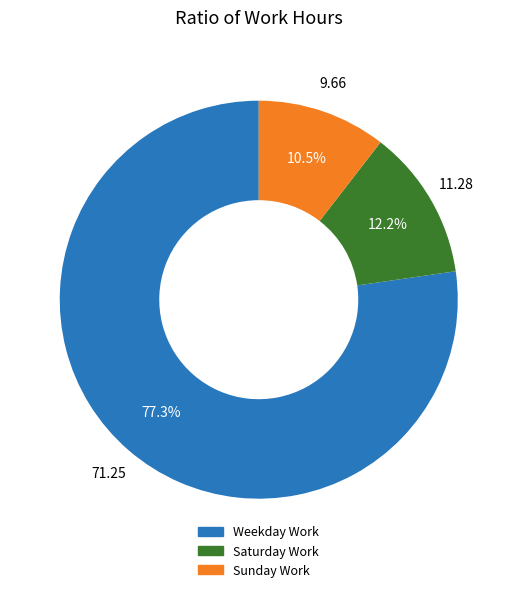

Does any single category account for the majority?

Yes